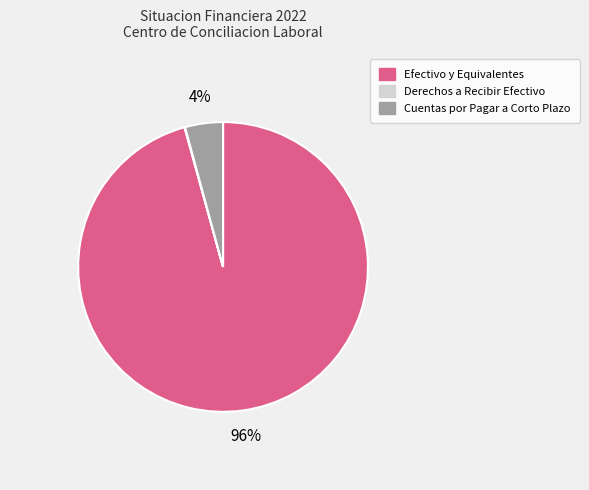

Which has a higher value, Cuentas por Pagar a Corto Plazo or Efectivo y Equivalentes?

Efectivo y Equivalentes